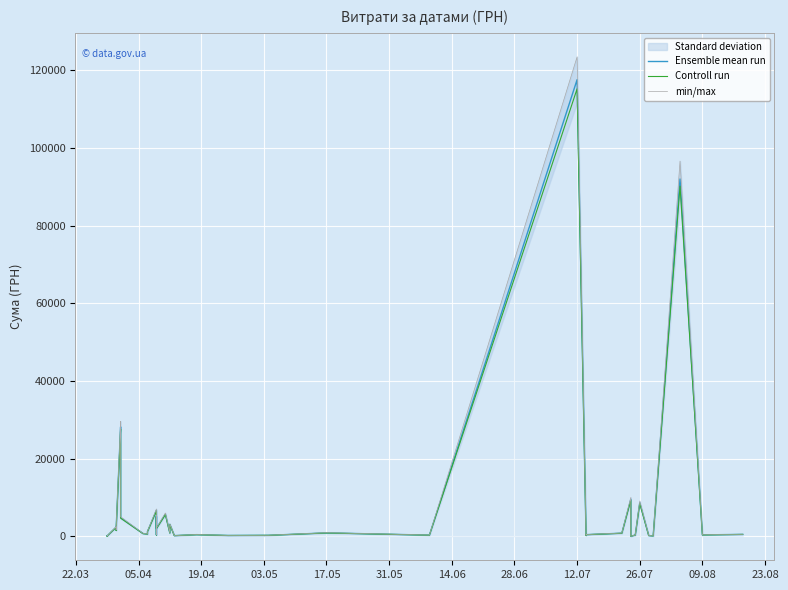

Reading left to right, transcribe all the data shown in this chart.

Ensemble mean run: 97.8	100.0	97.8	100.0	2364.0	1576.8	1881.9	28183.3	26381.6	4783.8	714.6	577.4	1216.6	6700.0	361.8	5116.8	2027.8	5709.6	5693.4	859.3	3071.0	173.9	425.8	215.5	252.8	881.4	300.0	117568.8	219.0	425.8	805.0	9532.1	11.2	323.2	8661.0	199.0	97.8	91998.9	361.8	496.0
Controll run: 95.9	98.0	95.9	98.0	2316.7	1545.3	1844.3	27619.6	25854.0	4688.2	700.3	565.9	1192.3	6566.0	354.6	5014.5	1987.2	5595.4	5579.5	842.1	3009.6	170.4	417.3	211.2	247.7	863.8	294.0	115217.4	214.6	417.3	788.9	9341.4	11.0	316.7	8487.8	195.0	95.9	90159.0	354.6	486.1
min/max: 102.7	105.0	102.7	105.0	2482.2	1655.6	1976.0	29592.5	27700.7	5023.0	750.3	606.3	1277.4	7035.0	379.9	5372.6	2129.1	5995.1	5978.1	902.3	3224.5	182.6	447.1	226.2	265.4	925.5	315.0	123447.3	229.9	447.1	845.3	10008.7	11.8	339.4	9094.1	208.9	102.7	96598.9	379.9	520.8